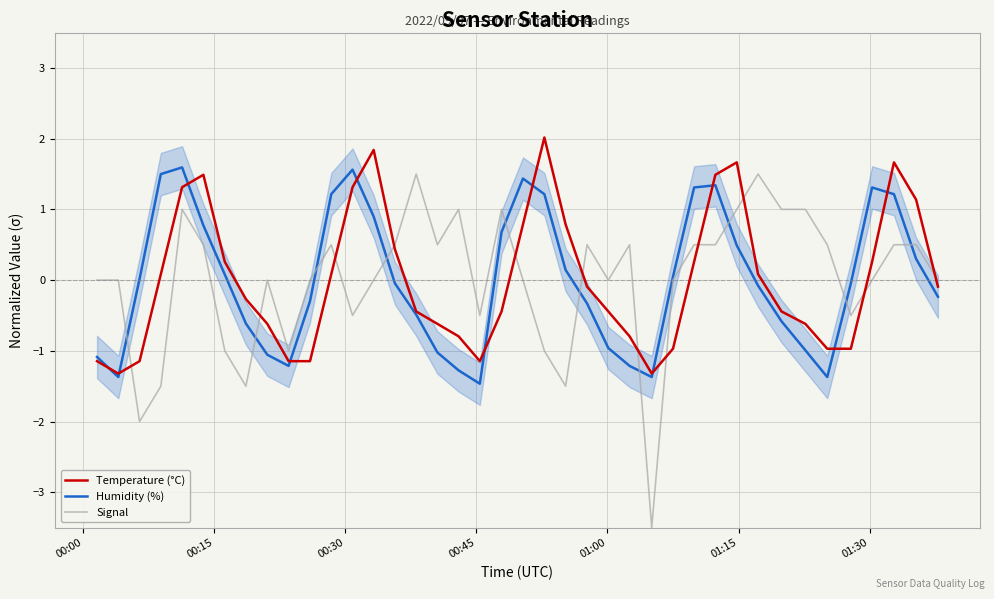

What is the lowest value of the Signal series?

-3.5